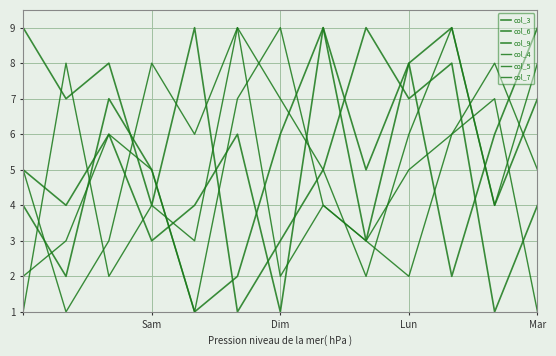

How many lines are shown in the chart?

6